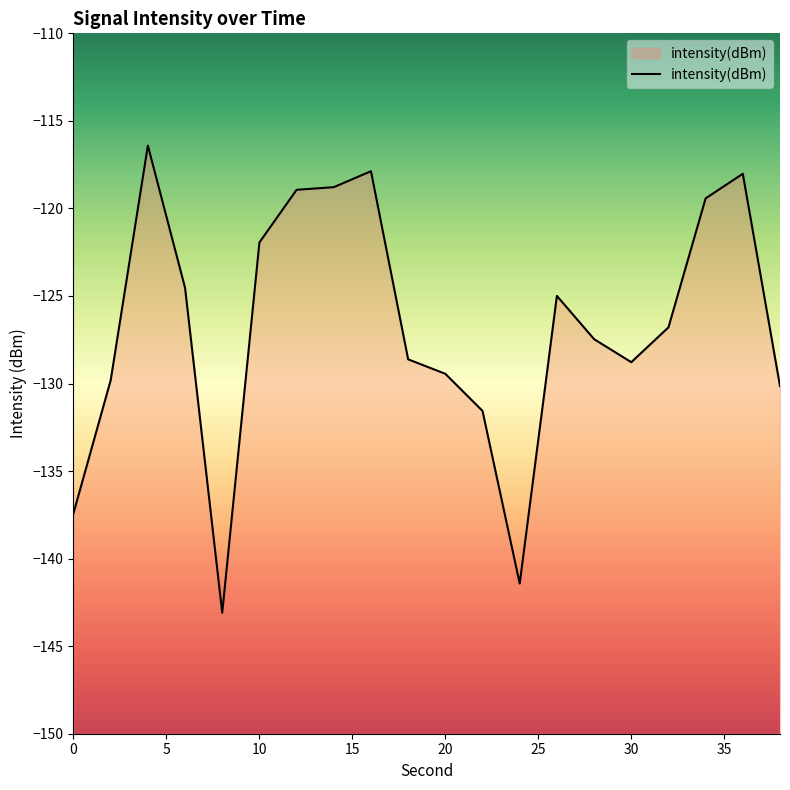

What is the change in value from 16 to 30?

-10.9